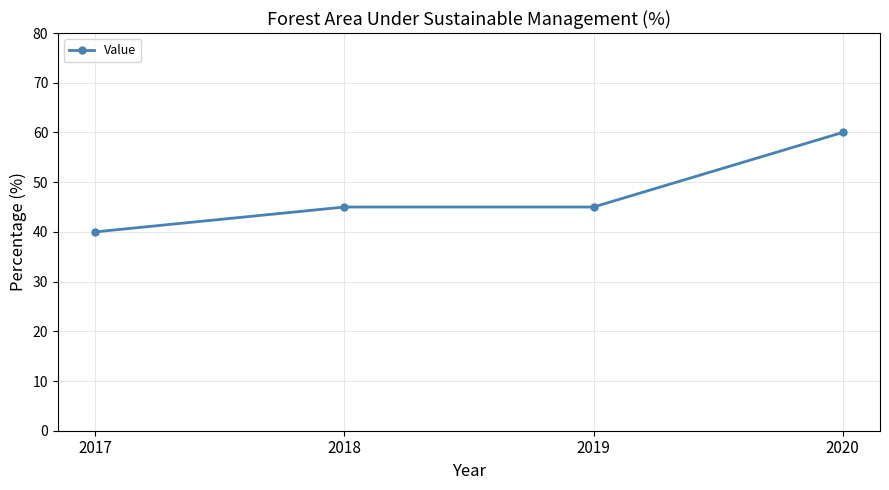

Which has a higher value, 2018 or 2017?

2018